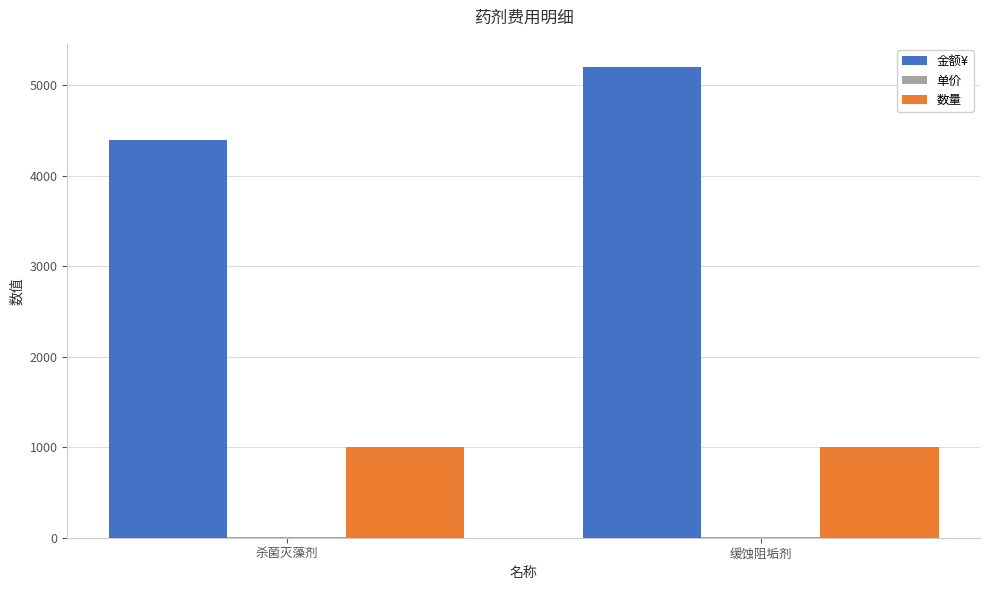

Which series has the largest total across all categories?

金额¥